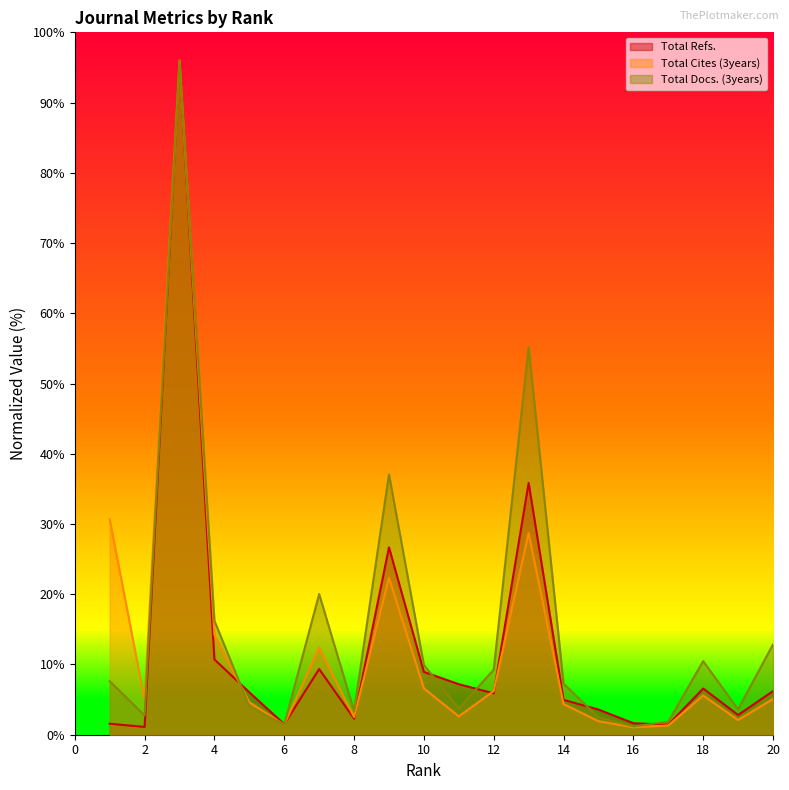

The value of Total Docs. (3years) at 10 is 9.9. True or false?

True